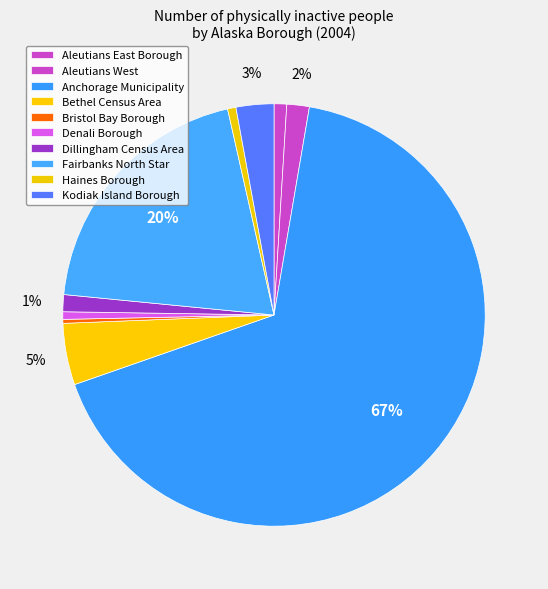

To the nearest percent, what portion does Anchorage Municipality represent?

67%